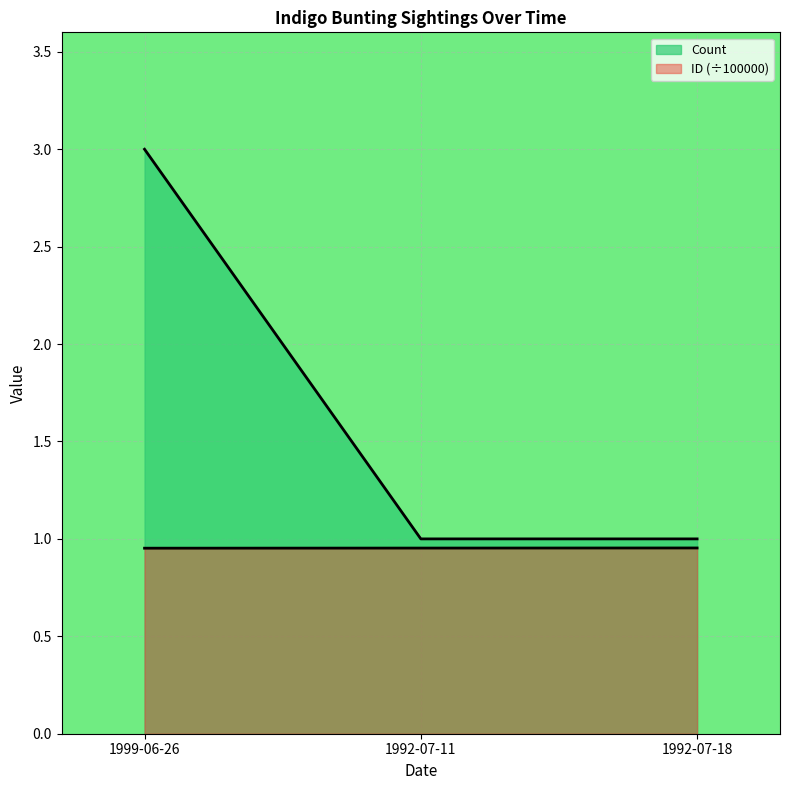

How many ID values are between 0 and 1?

3